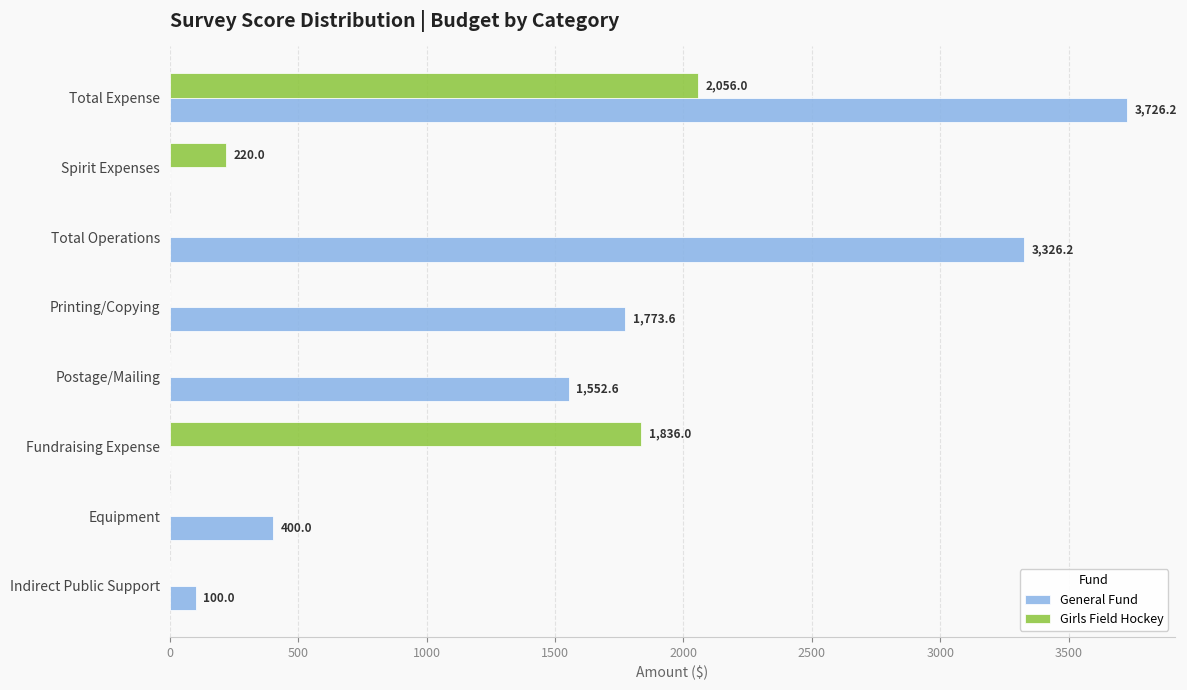

What are all the series names shown in the legend?

General Fund, Girls Field Hockey